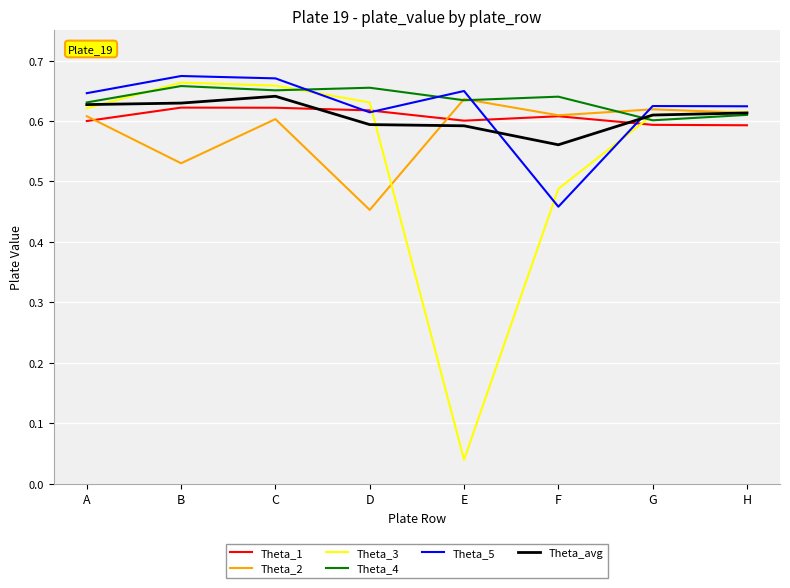

True or false: Theta_avg and Theta_1 intersect in this chart.

True